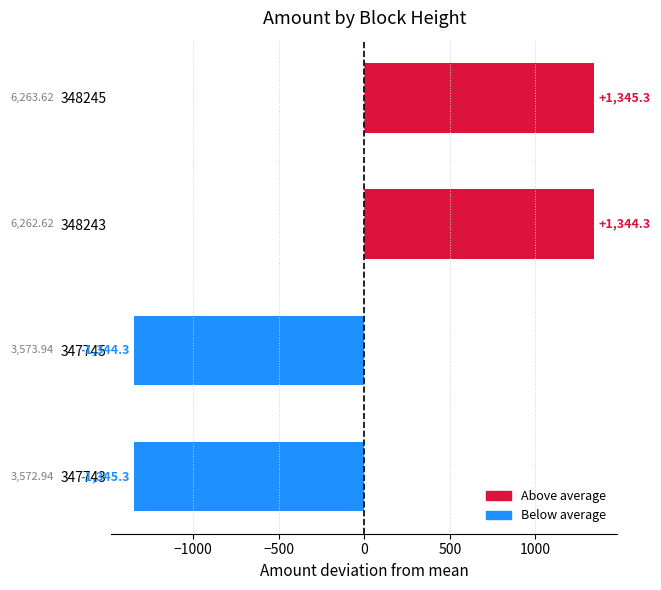

How many data points are less than 1344?

2